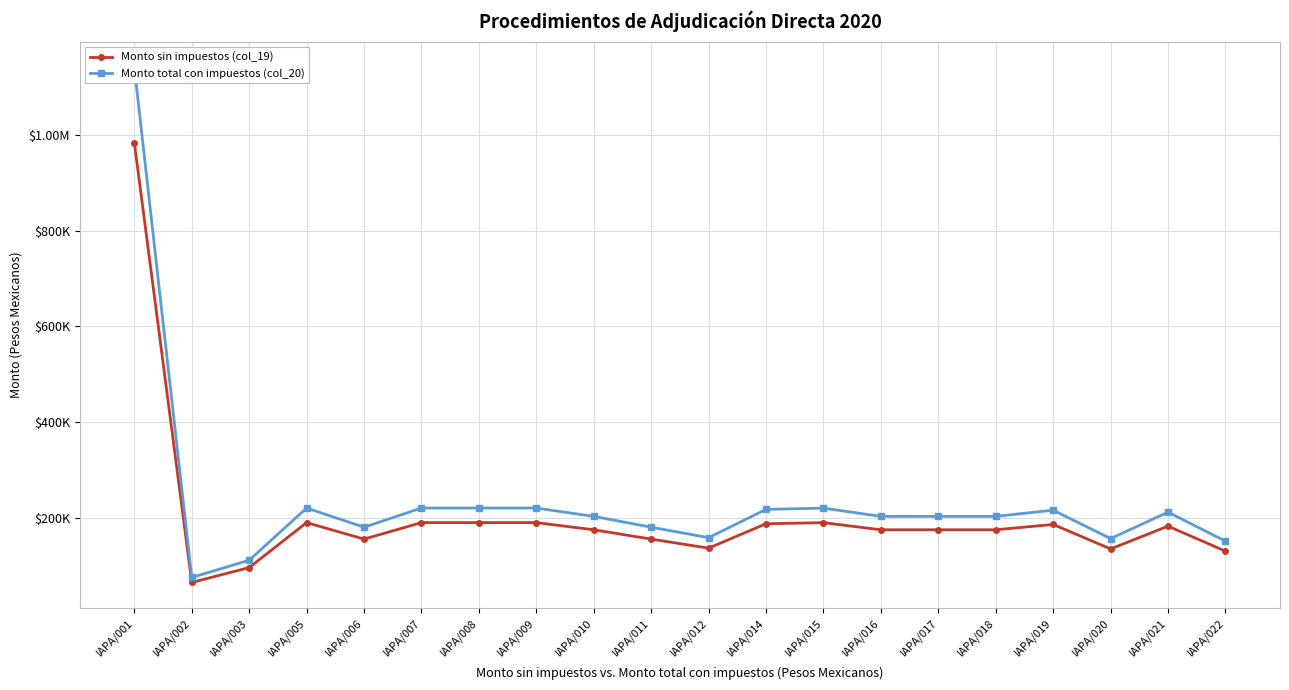

What is the lowest value of the Monto sin impuestos (col_19) series?

65000.0